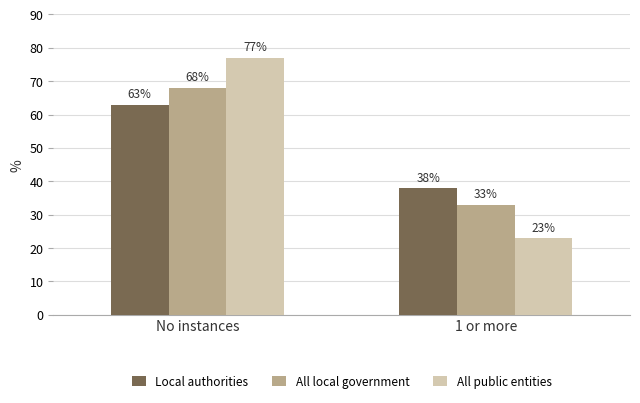

How many values in the All public entities series are below 77?

1